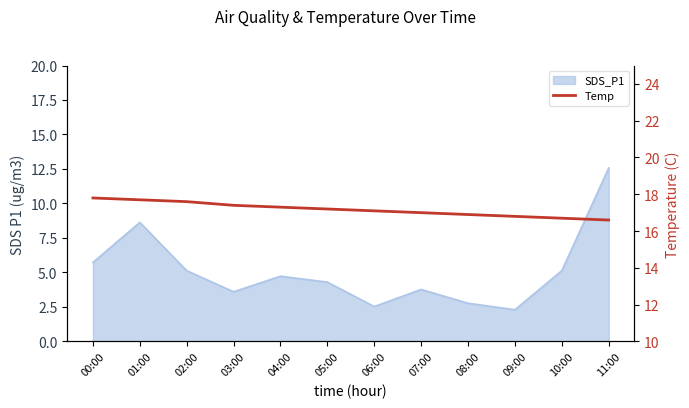

How many data points are above 17?

7